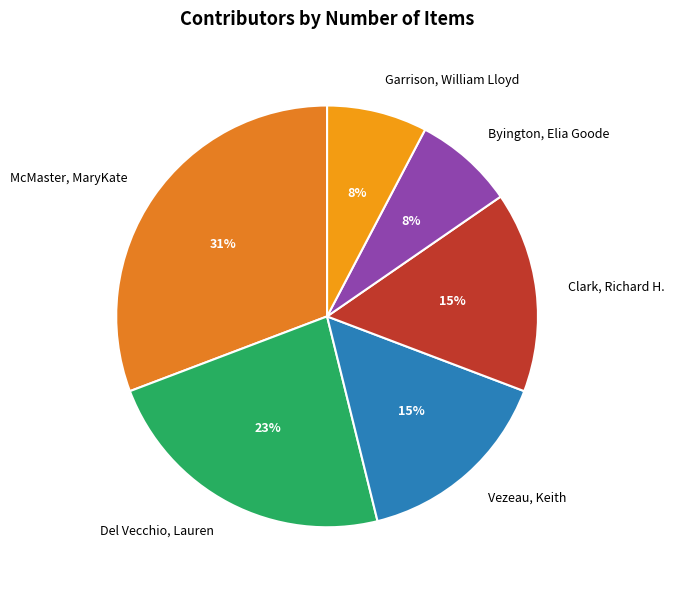

Is the sum of Garrison, William Lloyd and Byington, Elia Goode greater than half?

No